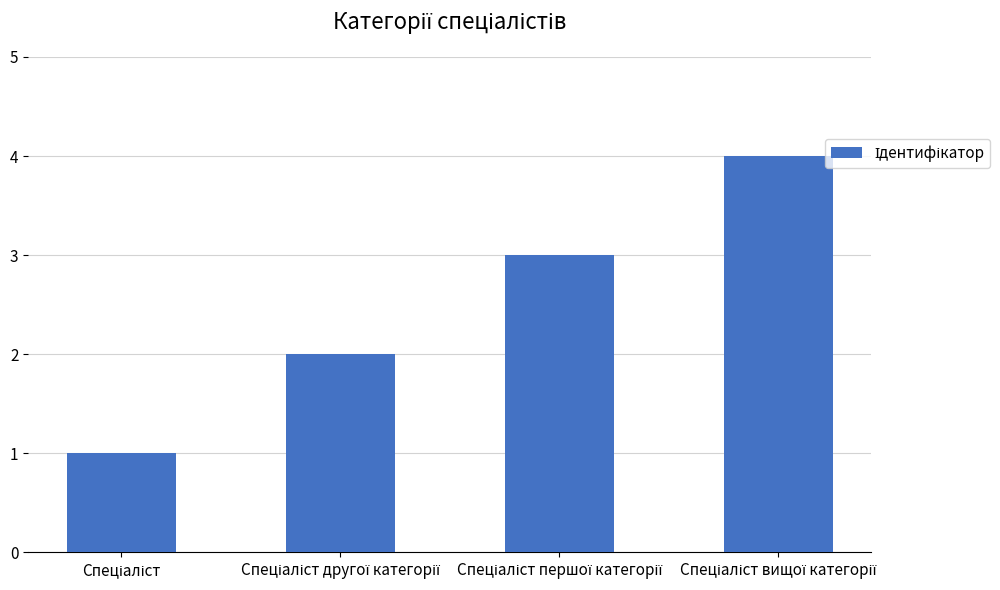

Reading left to right, list all the values displayed in this chart.

1	2	3	4